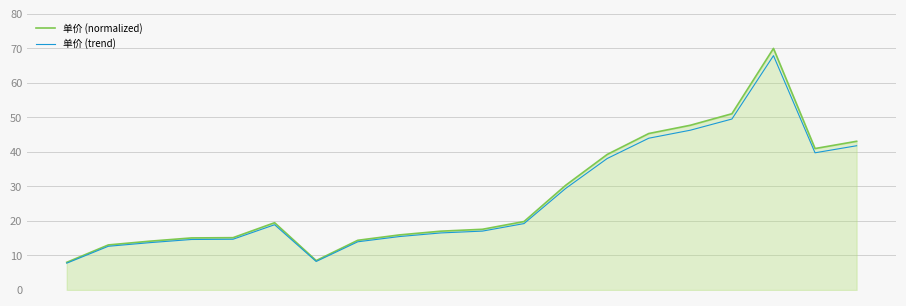

Which series has the widest spread of values?

单价 (normalized)